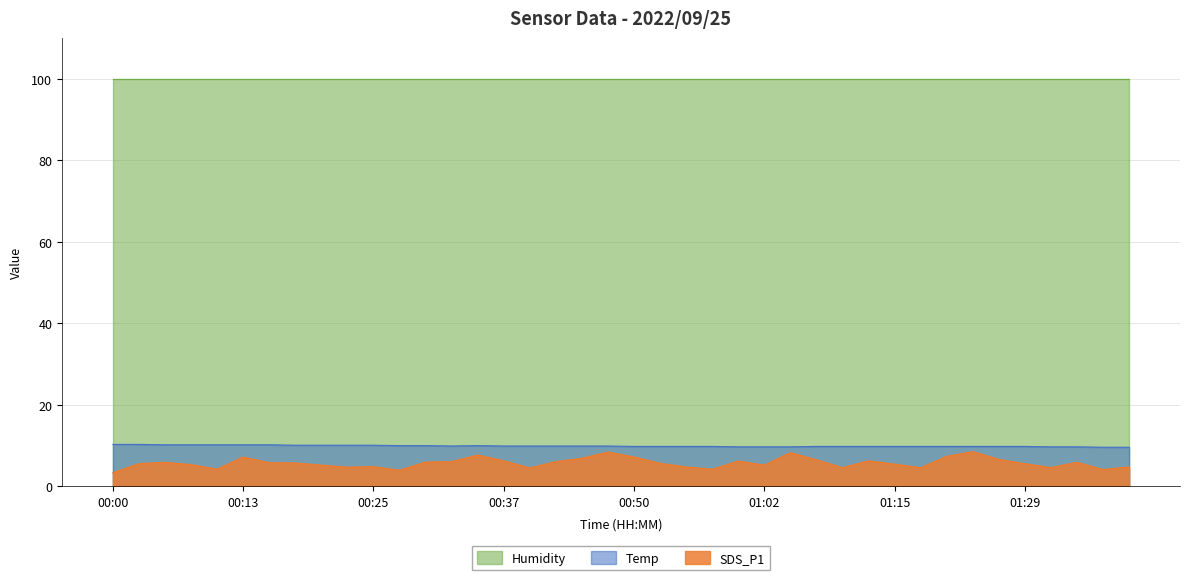

At 01:02, list the series in order from largest to smallest.

Humidity, Temp, SDS_P1